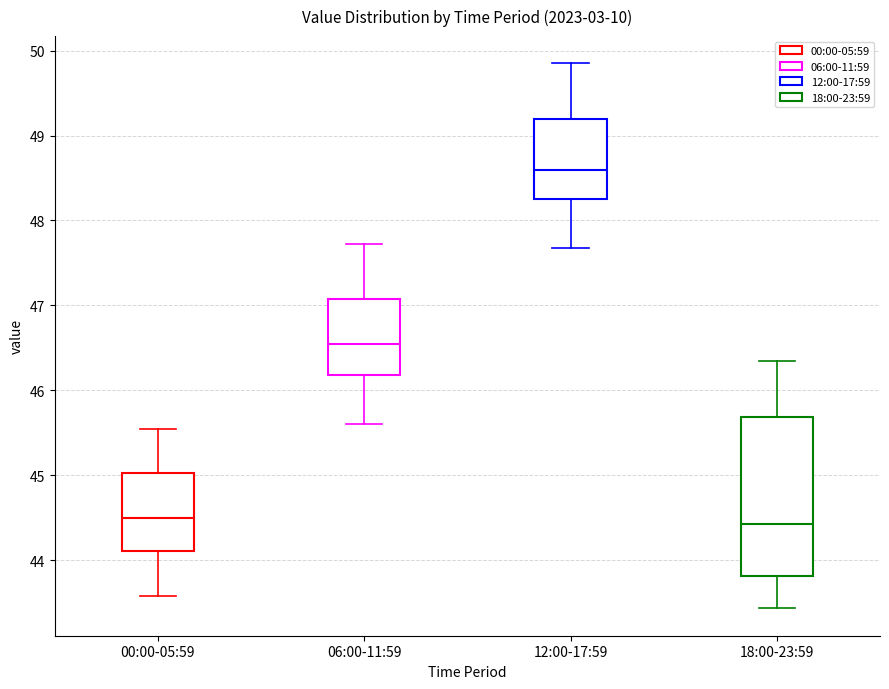

Which box is the tallest, from its lower edge to its upper edge?

18:00-23:59